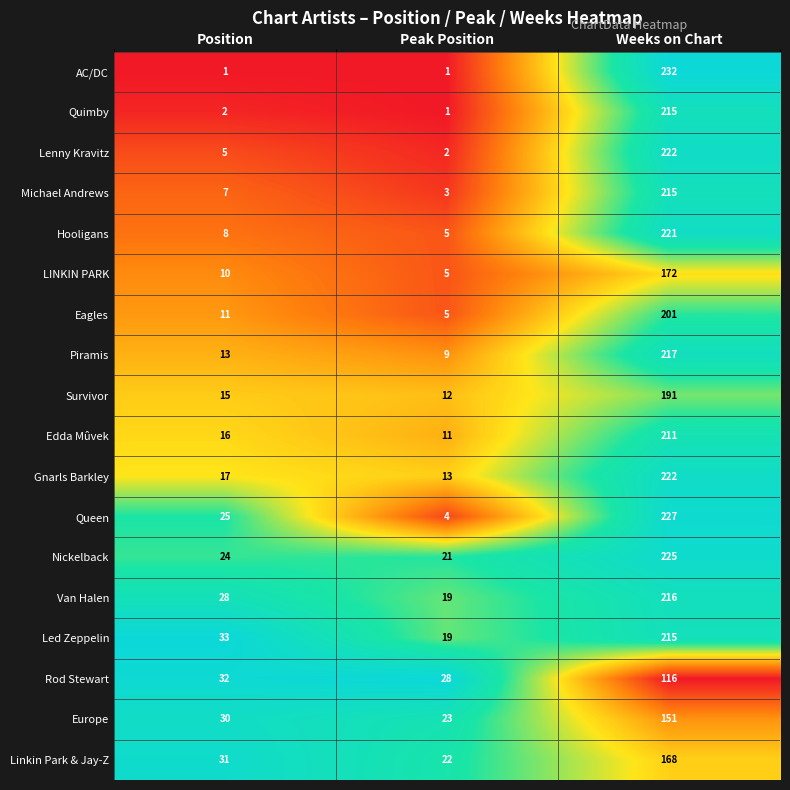

Which series has the largest range (max minus min)?

AC/DC